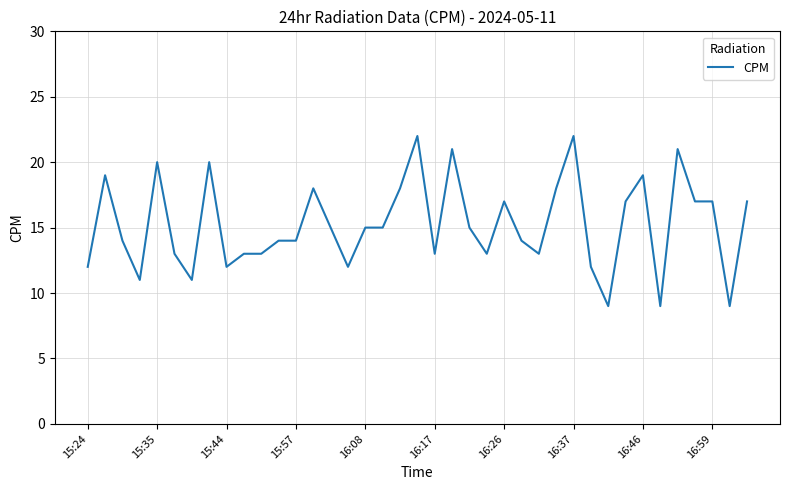

What is the greatest value displayed?

22